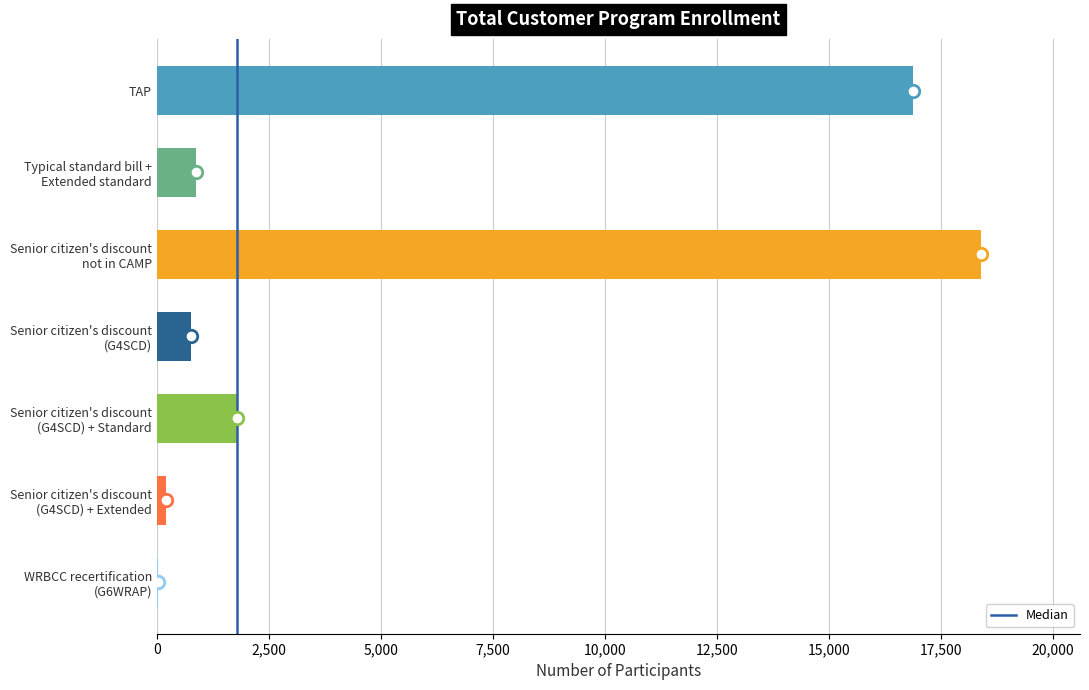

What is the greatest value displayed?

18391